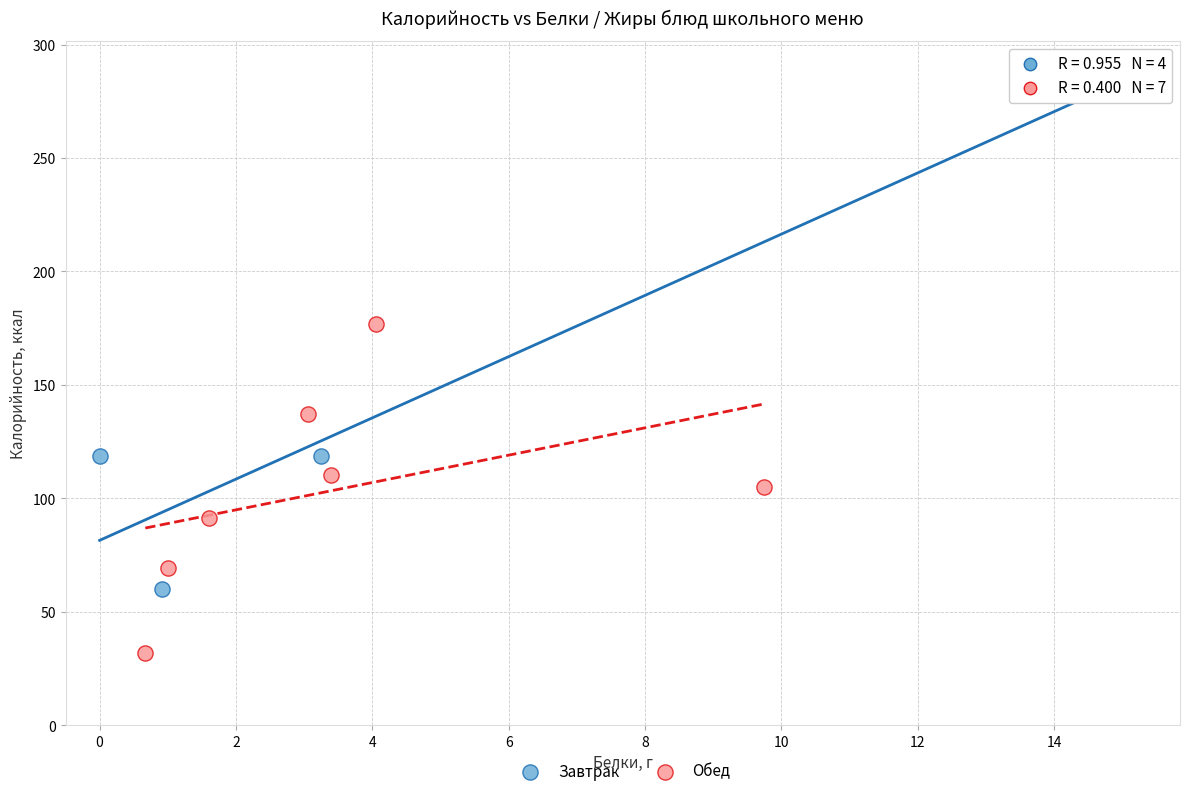

Which series contains the highest Y value?

Завтрак